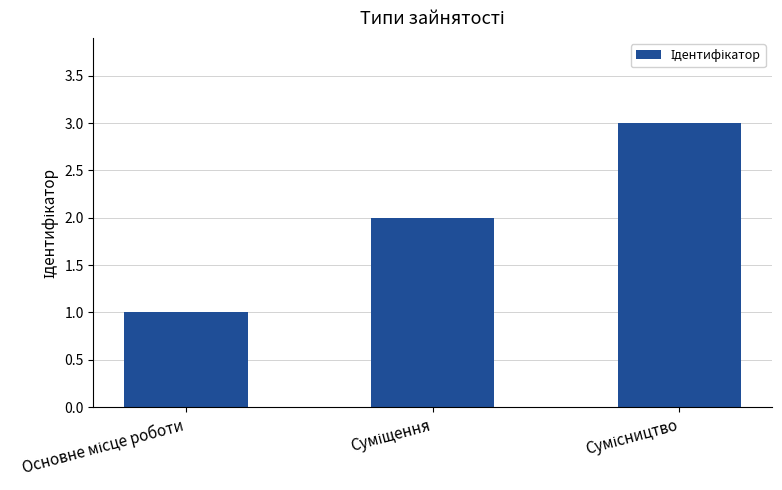

What is the maximum value shown in the chart?

3